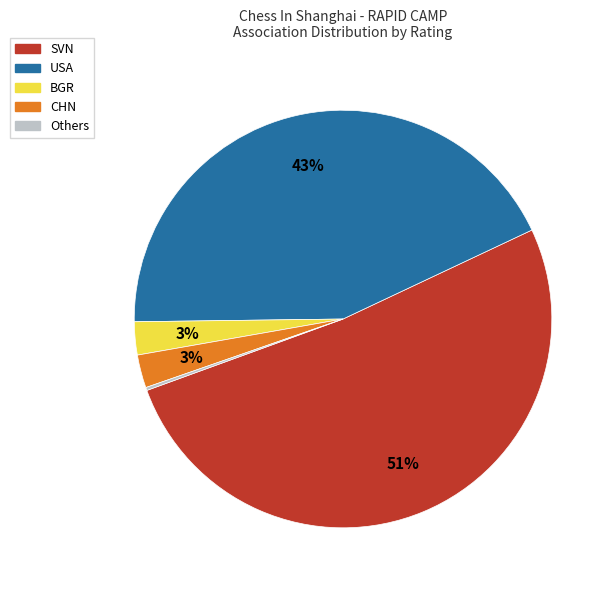

Between SVN and CHN, which is larger?

SVN